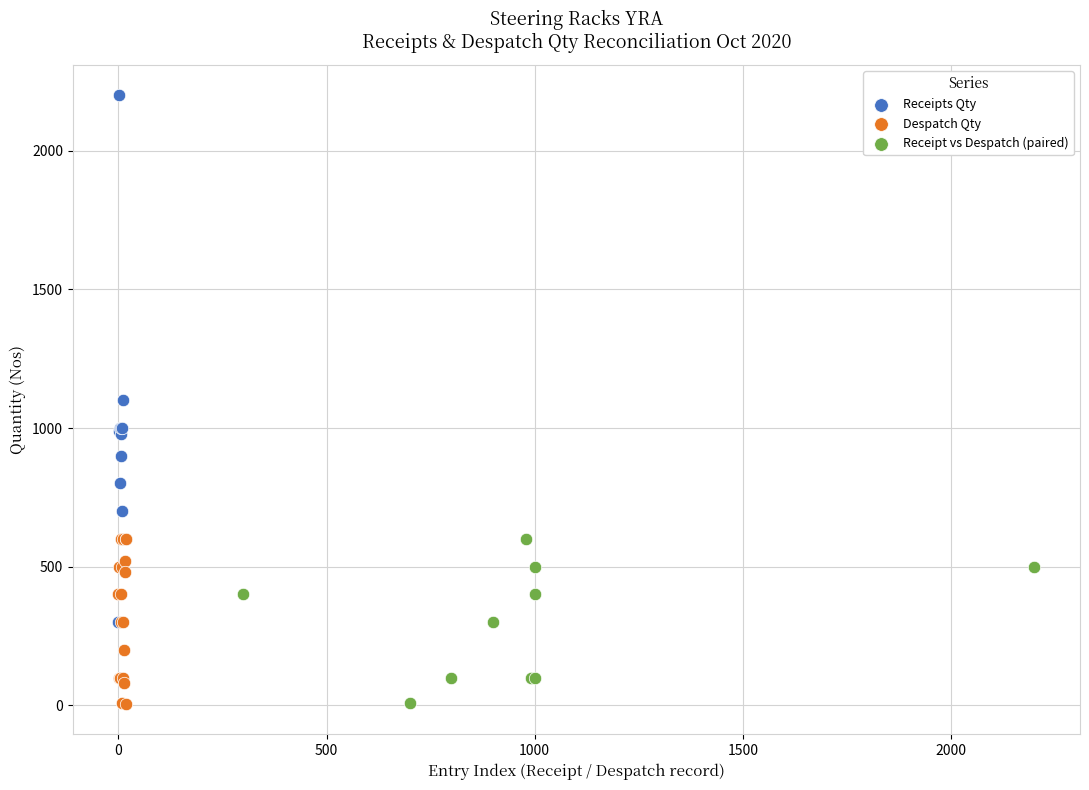

Which series reaches the maximum Y coordinate?

Receipts Qty